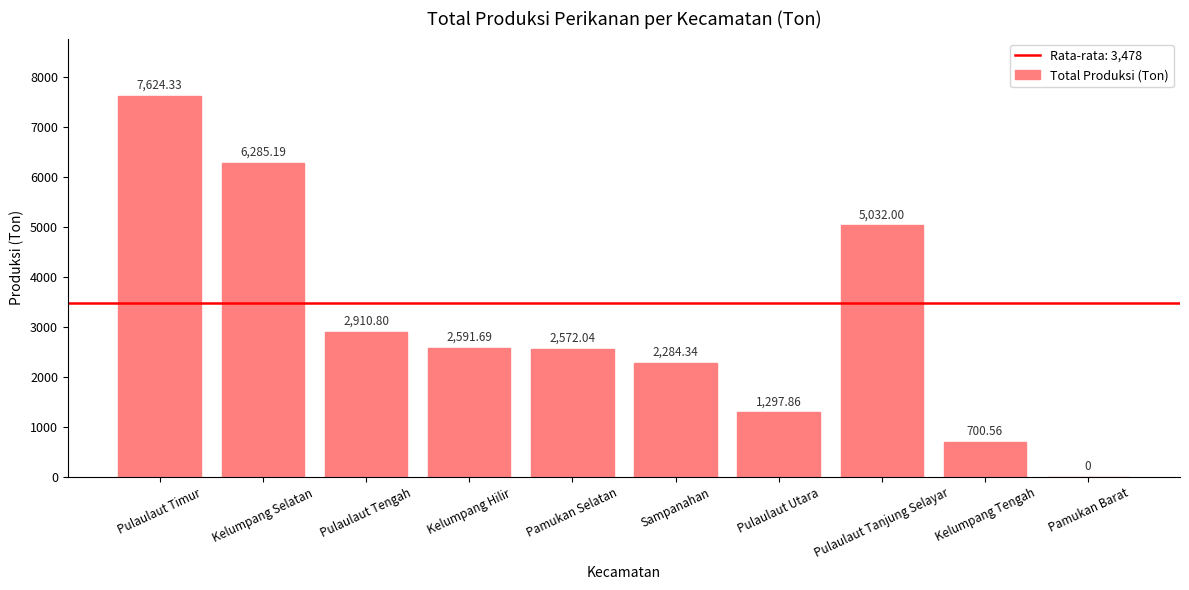

What is the change in value from Kelumpang Selatan to Kelumpang Tengah?

-5584.6